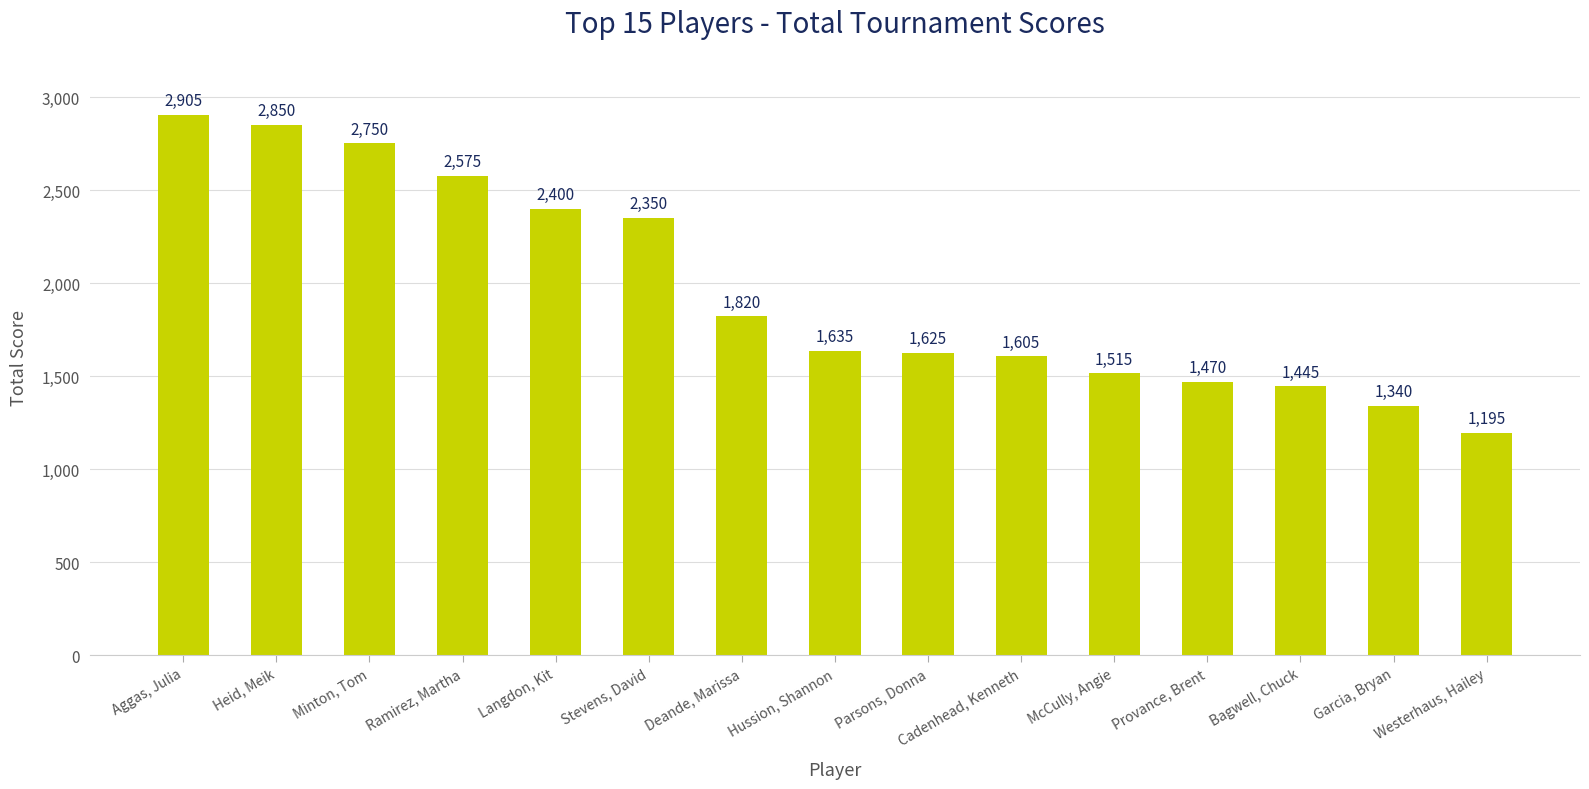

What is the label of the 3rd bar from the left?

Minton, Tom